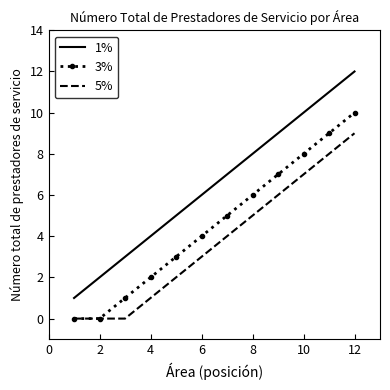

Reading left to right, transcribe all the data shown in this chart.

1%: 1	2	3	4	5	6	7	8	9	10	11	12
3%: 0	0	1	2	3	4	5	6	7	8	9	10
5%: 0	0	0	1	2	3	4	5	6	7	8	9